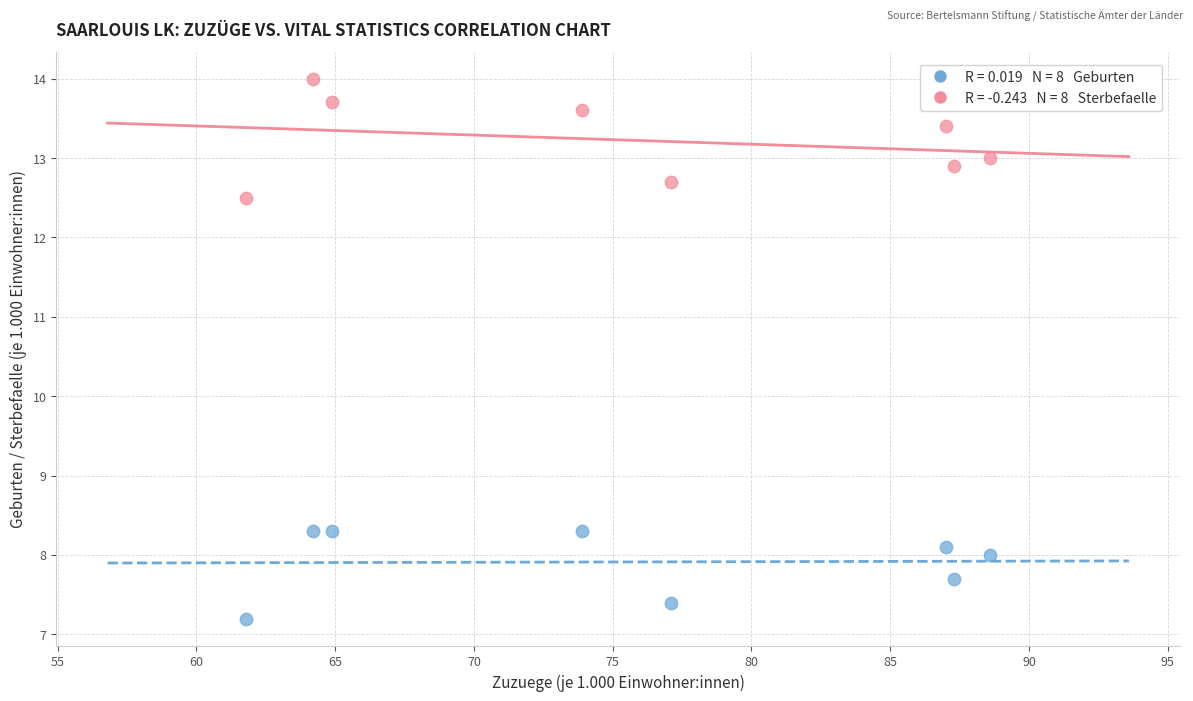

Across all data points, what is the range of X values (max minus min)?

26.8